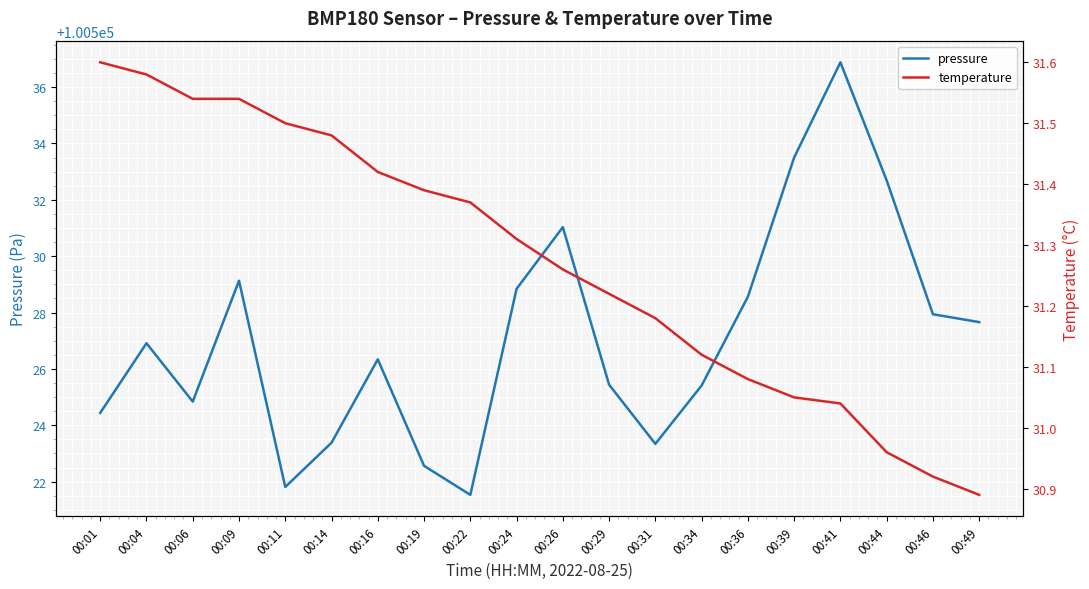

True or false: temperature and pressure cross at least once.

False